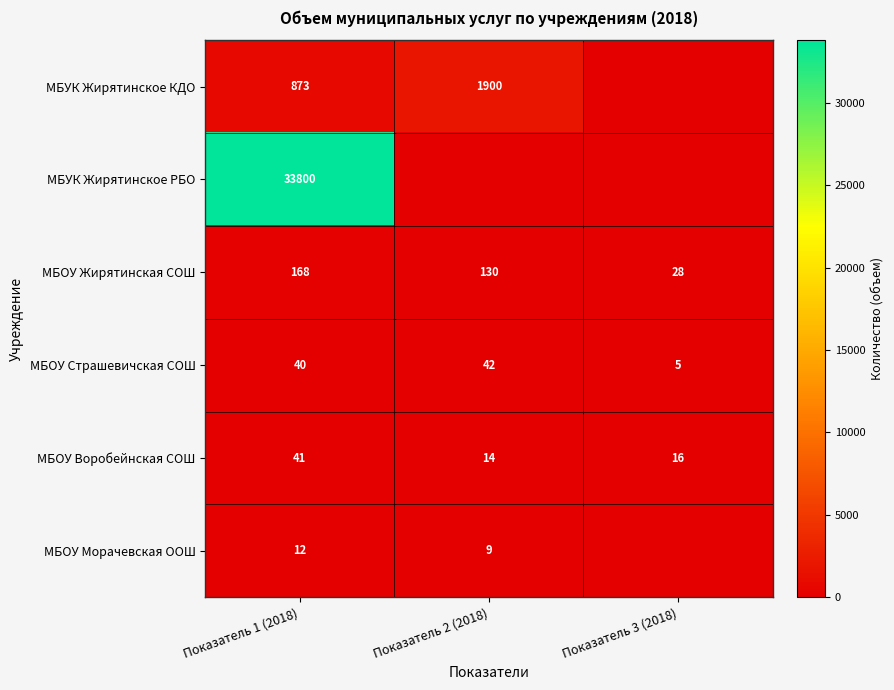

Is the value of МБУК Жирятинское КДО at Показатель 2 (2018) greater than the value of МБОУ Морачевская ООШ at Показатель 1 (2018)?

Yes